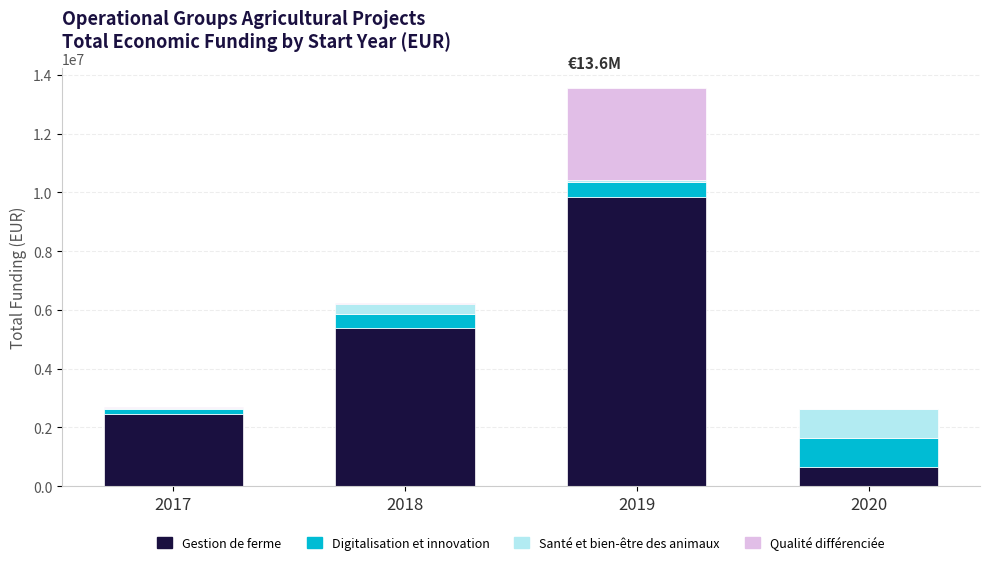

The value of Gestion de ferme at 2017 is 2464572. True or false?

True